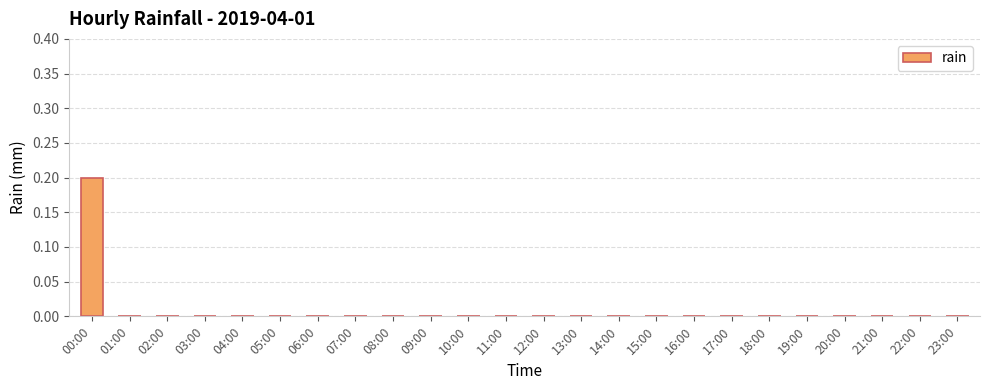

What is the greatest value displayed?

0.2